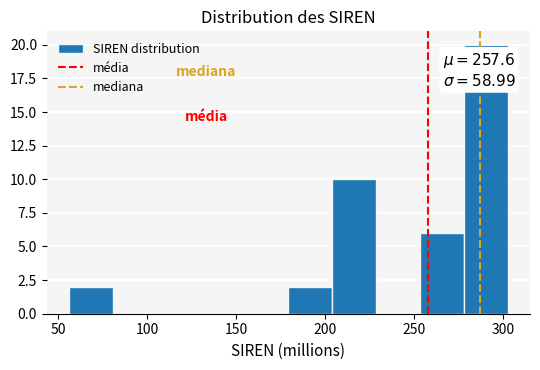

Over which range of the x-axis is the bar tallest?

280 to 305